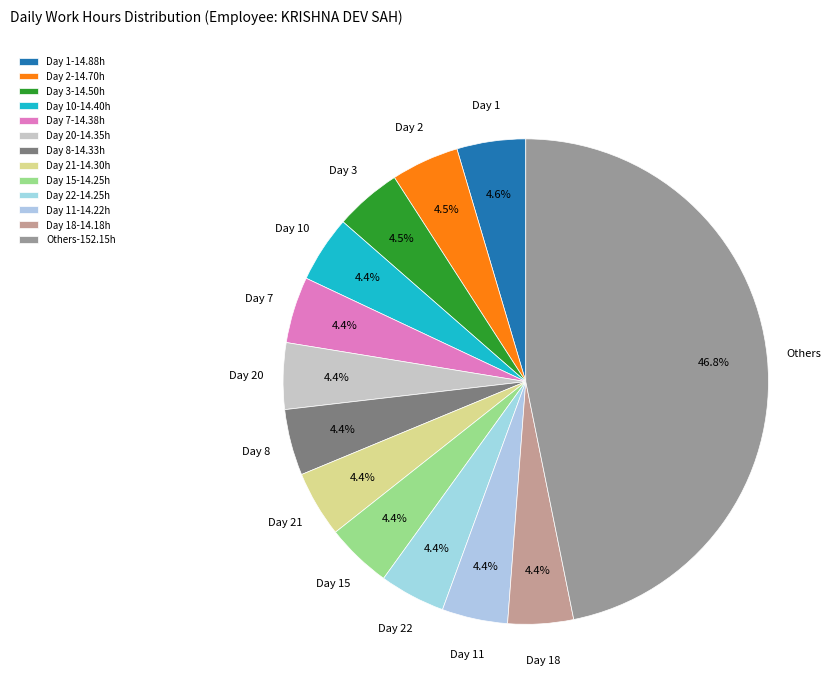

How many segments does this pie chart have?

13